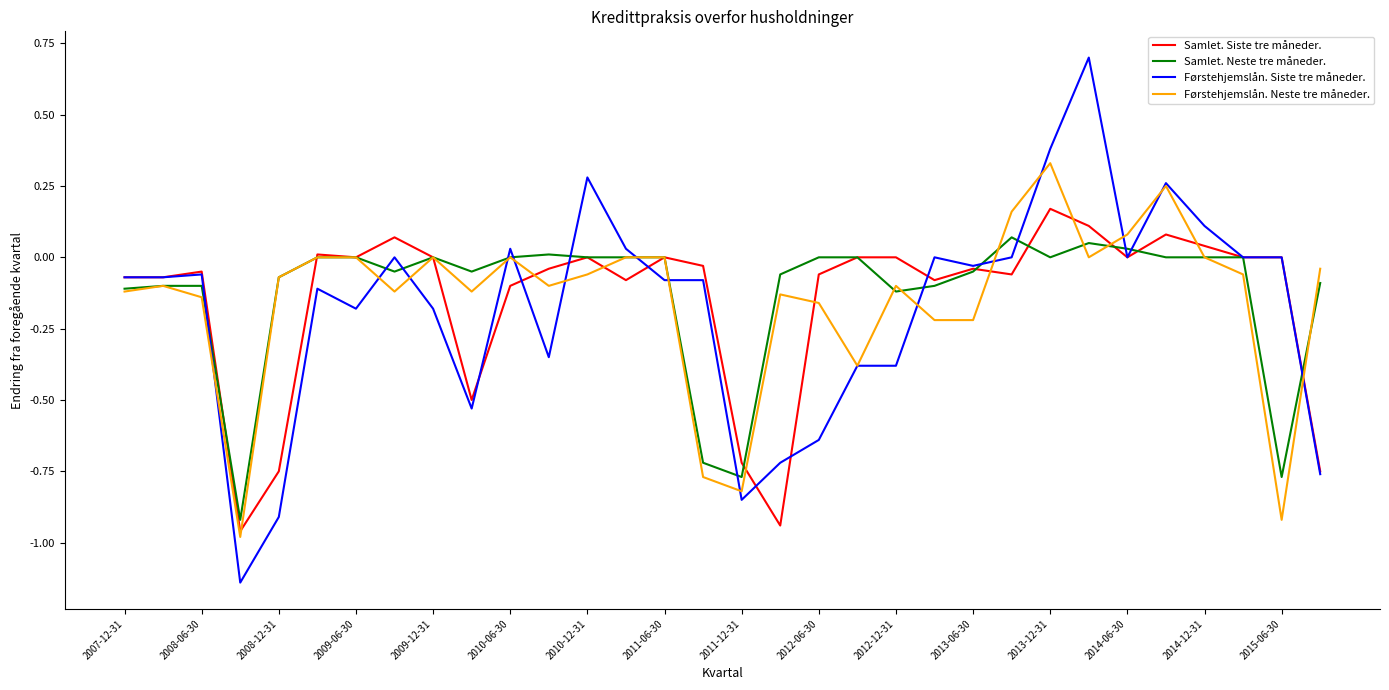

Which series has the widest spread of values?

Førstehjemslån. Siste tre måneder.